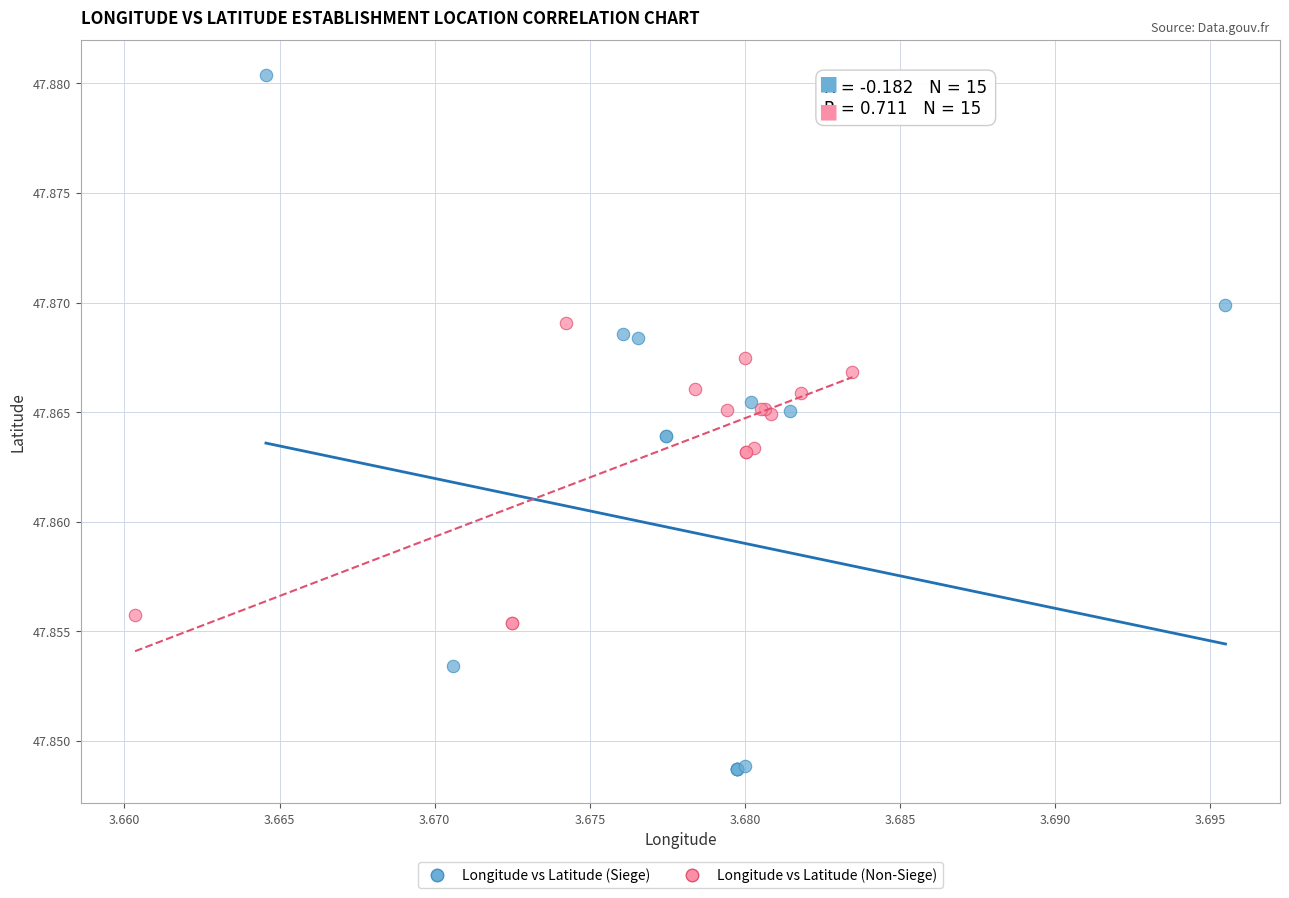

Which series contains the lowest Y value?

Longitude vs Latitude (Siege)